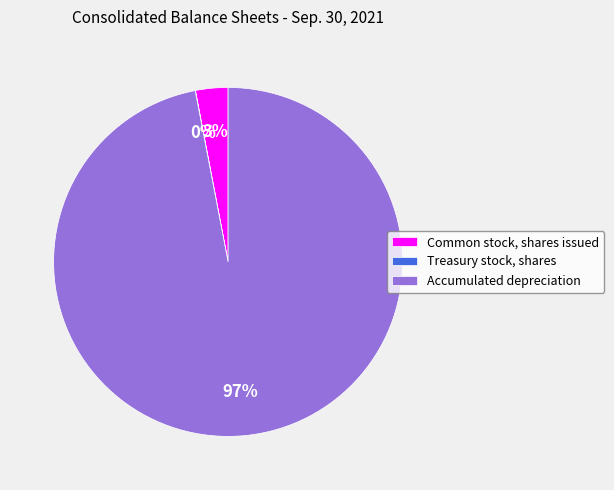

To the nearest percent, what percentage of the pie is Accumulated depreciation?

97%